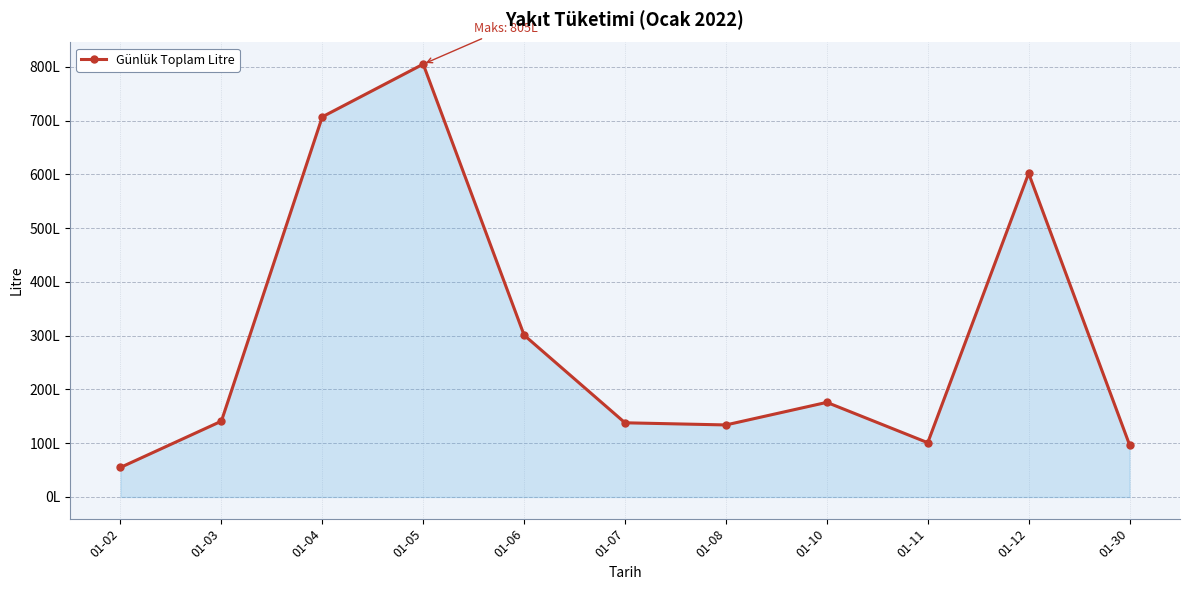

At which category does the chart reach its peak across all series?

01-05